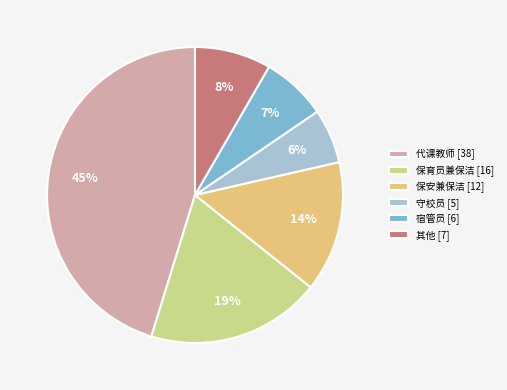

Approximately how many times larger is the value at 其他 compared to 保安兼保洁?

0.6